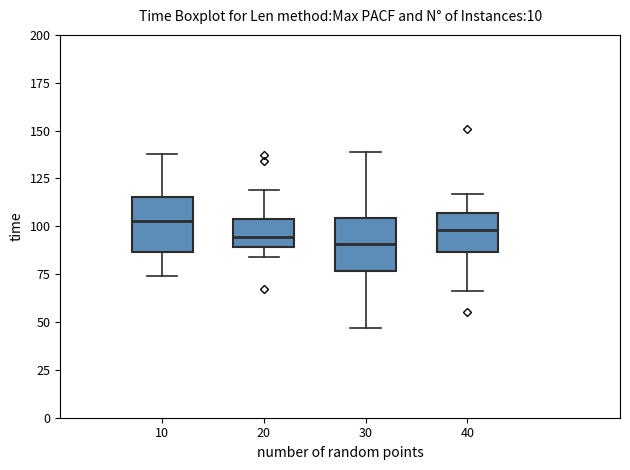

Which box has the highest median line?

10